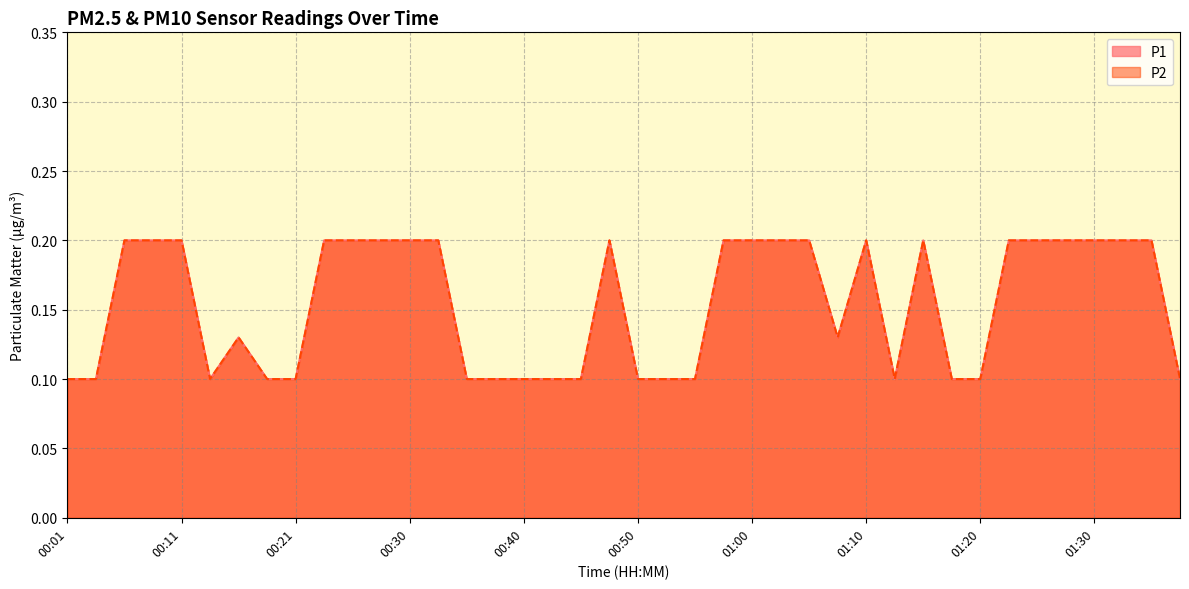

Which series has the largest total across all categories?

P1